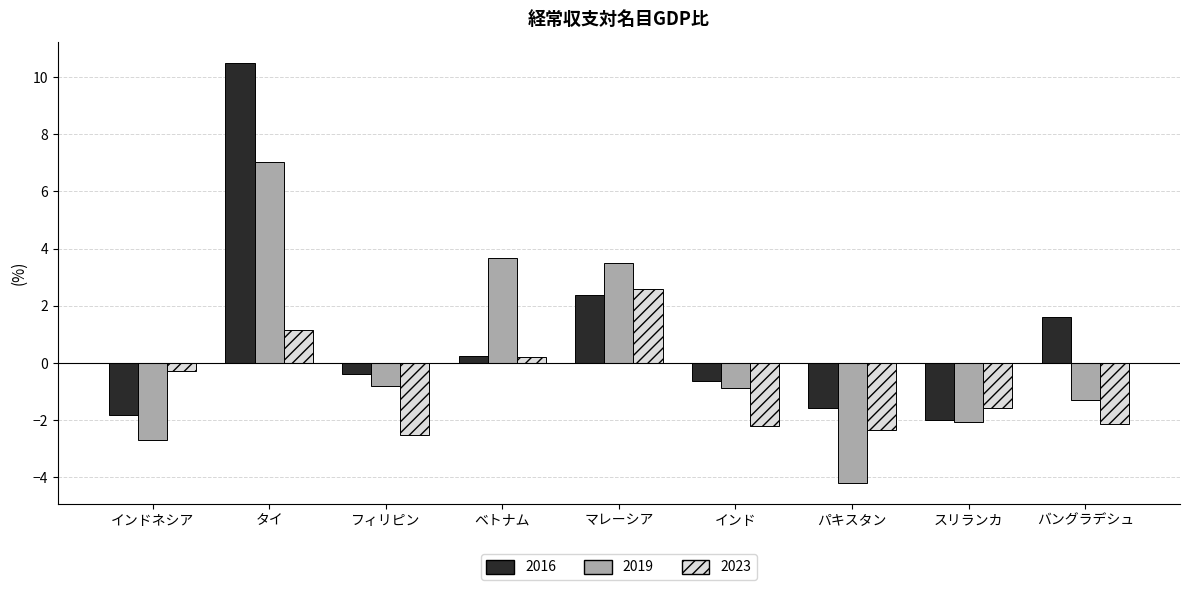

At which category is the sum across all series the highest?

タイ